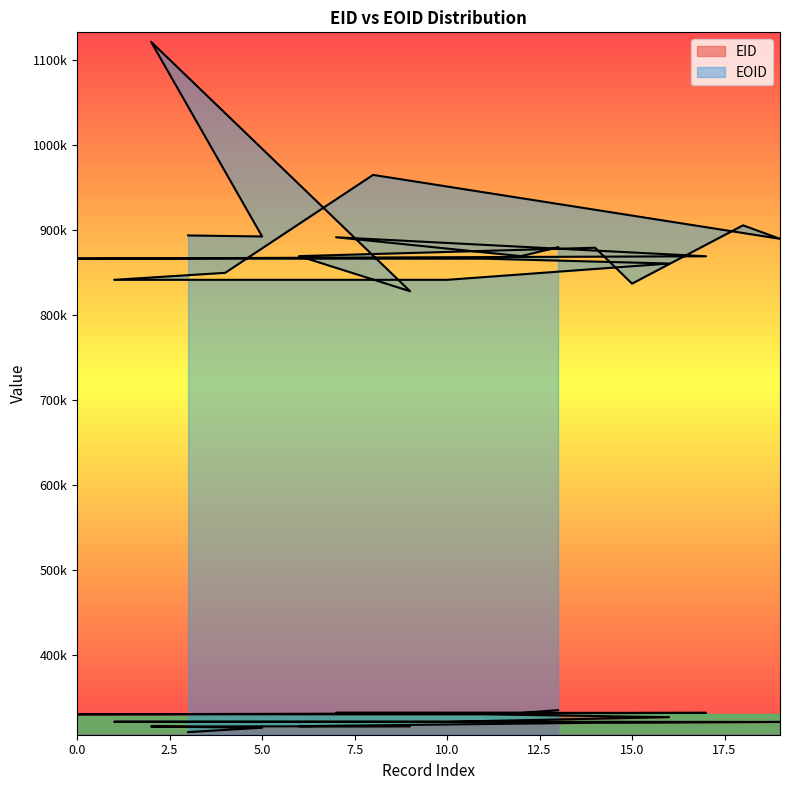

Reading left to right, extract all data points from this chart.

EID: 330475	321697	316114	309546	321693	314671	316478	332195	321688	316472	321699	330451	332199	335362	320502	320559	327057	332165	321216	321489
EOID: 866282	841346	1121153	893539	849582	892316	869220	891414	964724	827945	841351	866252	869228	879714	879080	836894	860521	869063	905425	889584